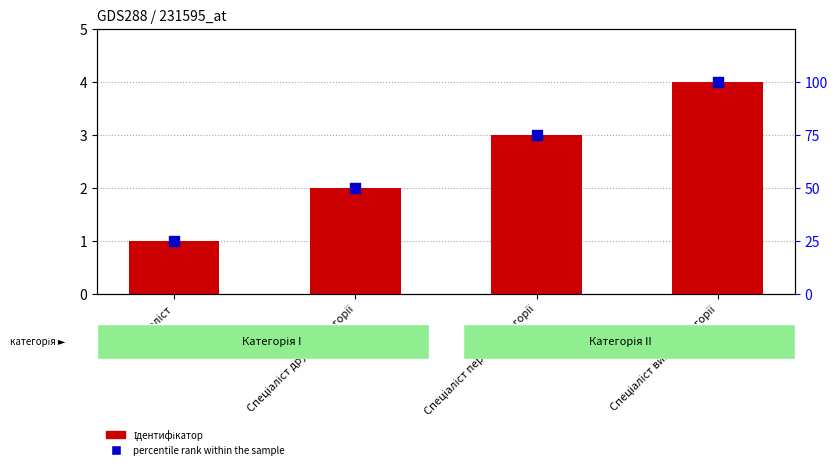

At which category is the sum across all series the highest?

Спеціаліст вищої категорії